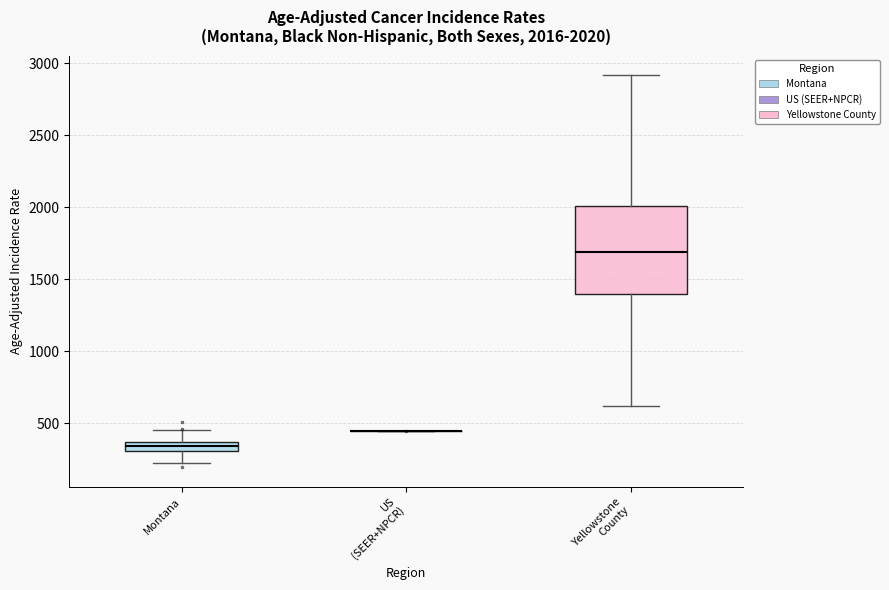

Which box is the tallest, from its lower edge to its upper edge?

Yellowstone County